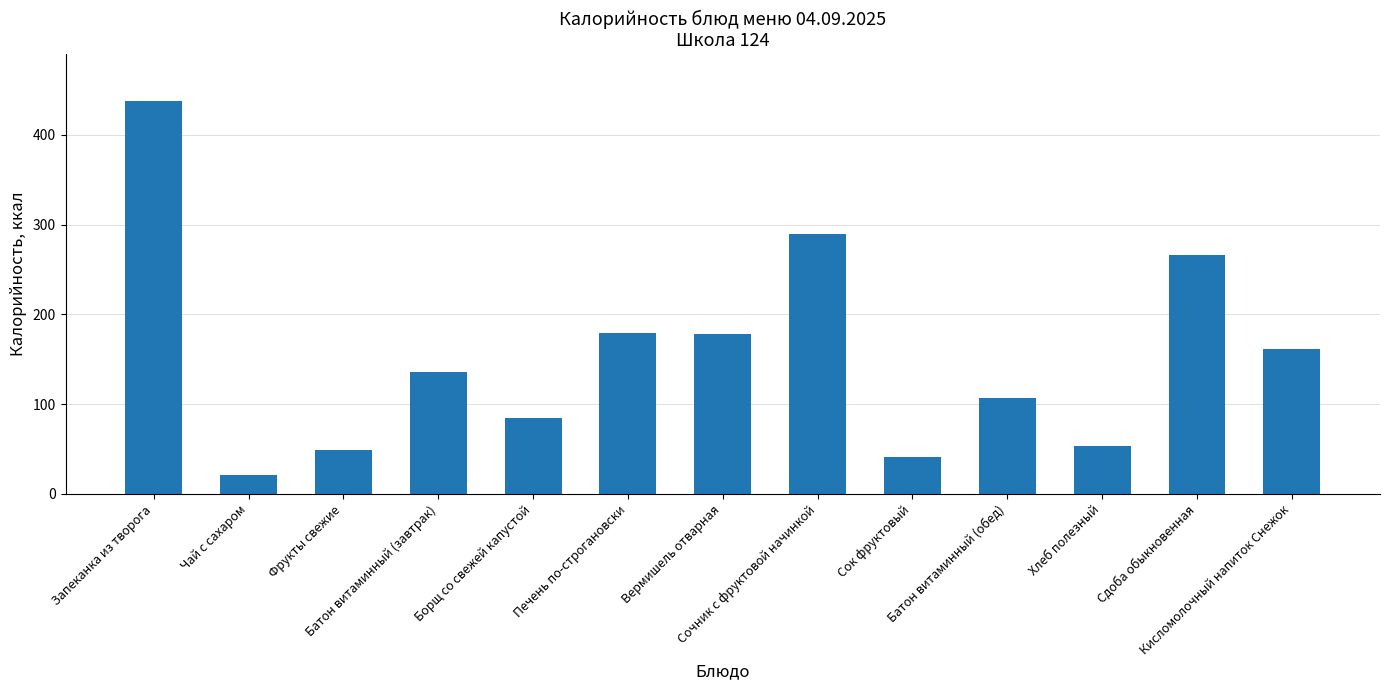

What is the maximum value shown in the chart?

437.0